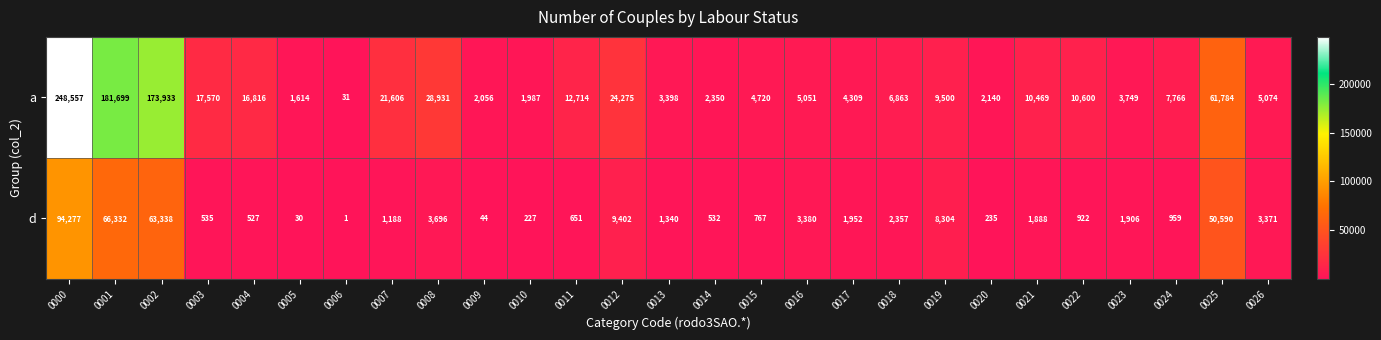

What is the difference between the a values at 0018 and 0008?

22068